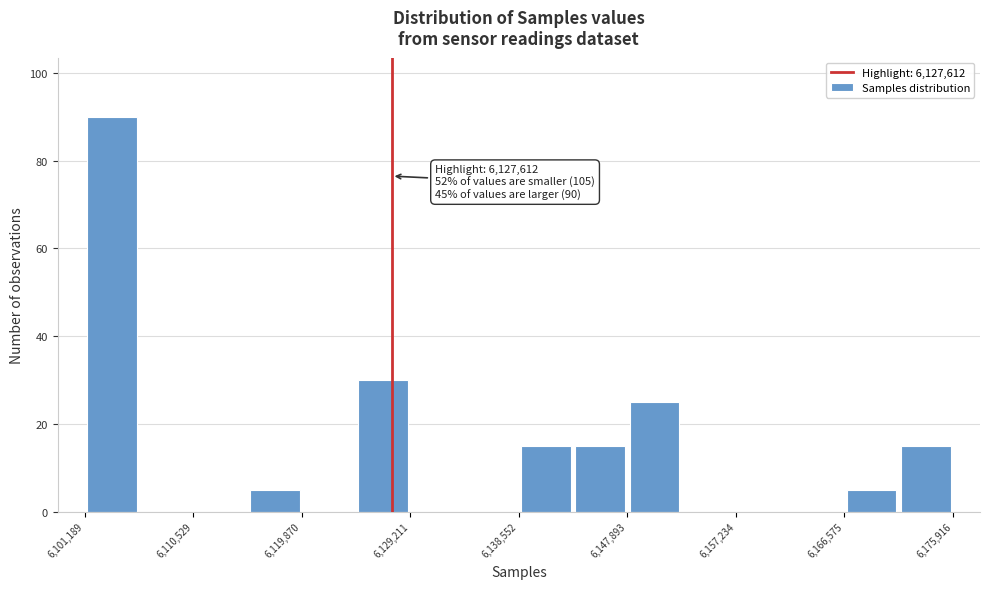

Over which range of the x-axis is the bar tallest?

6101000 to 6106000